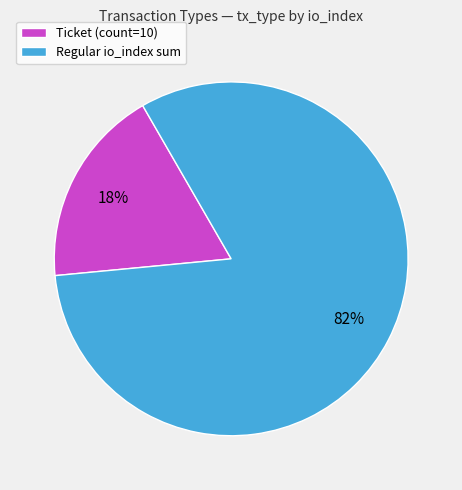

Is the sum of Regular io_index sum and Ticket (count=10) greater than half?

Yes